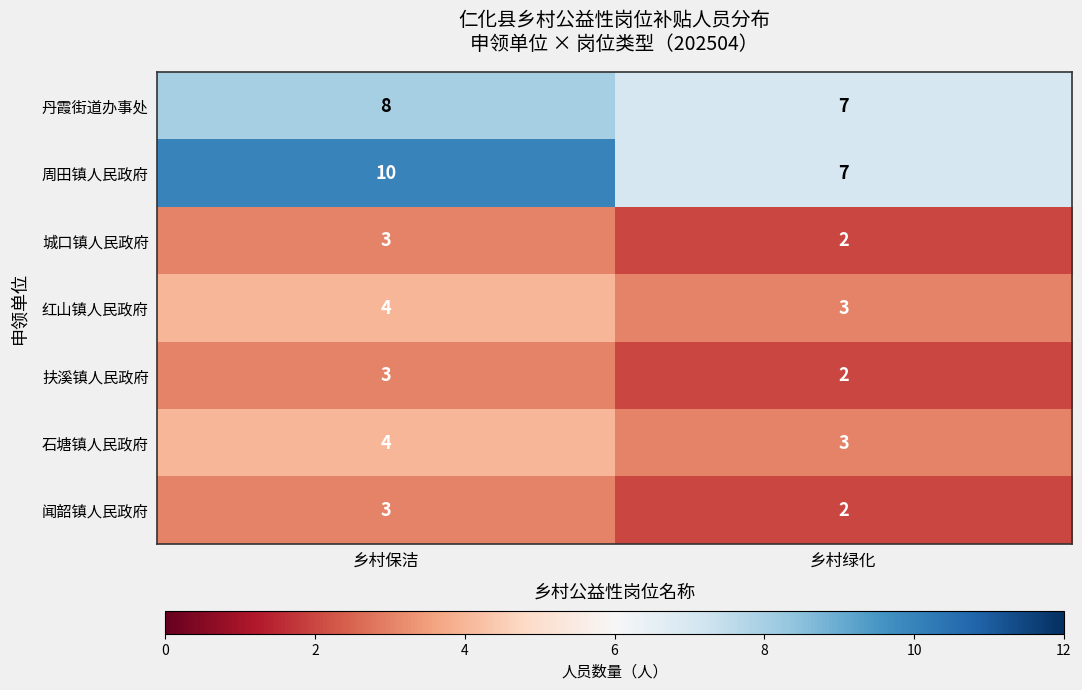

The value of 城口镇人民政府 at 乡村绿化 is 3. True or false?

False